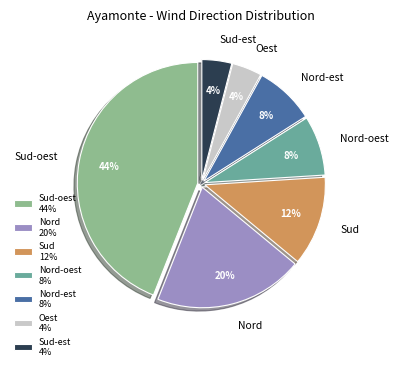

To the nearest percent, what portion does Oest represent?

4%